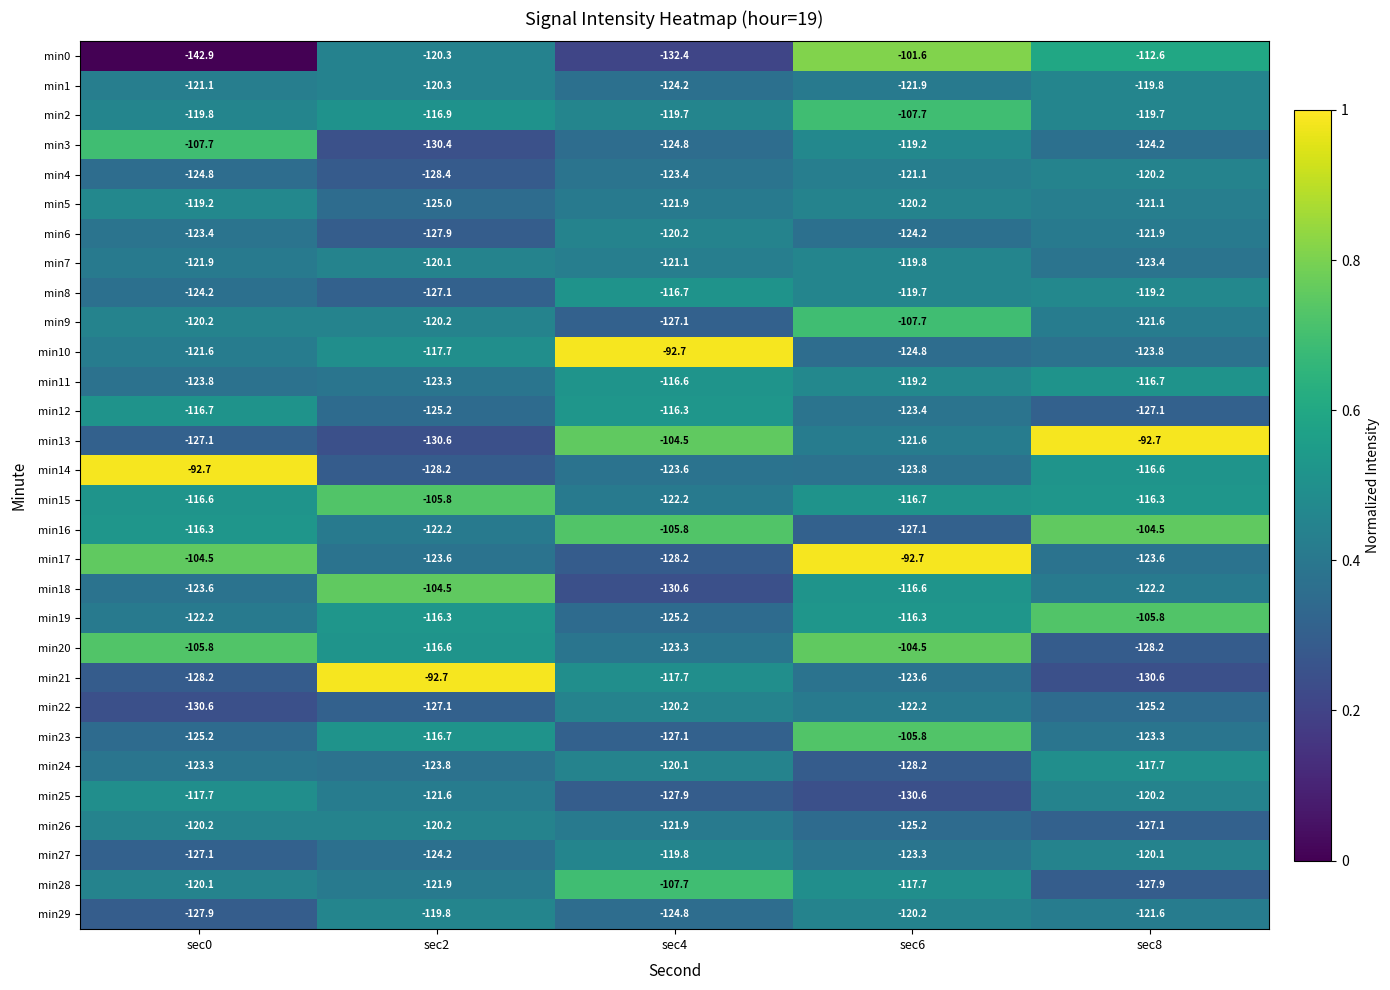

What is the highest value of the min12 series?

-116.3